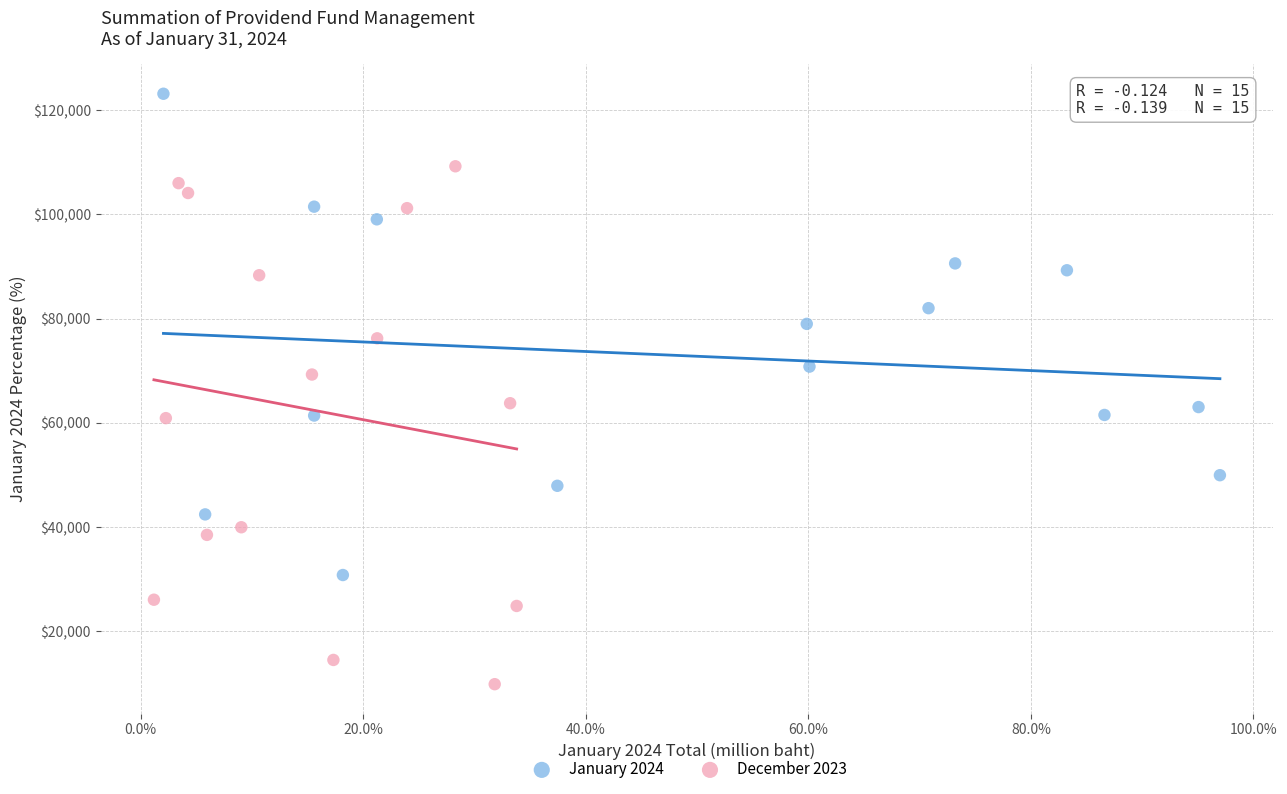

Which series has the largest Y range (max minus min)?

December 2023